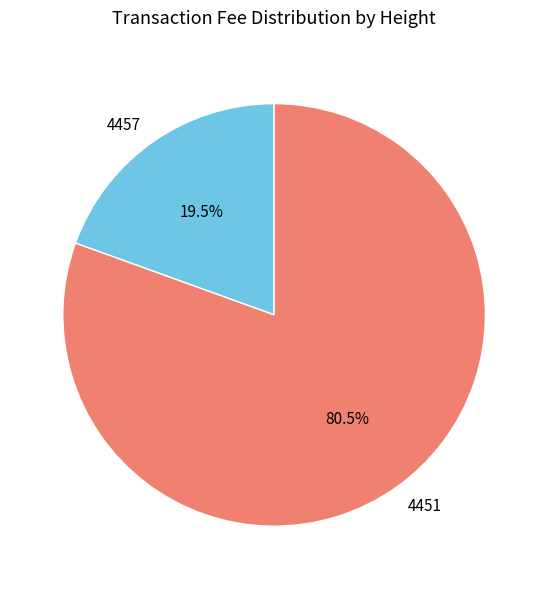

Count the number of slices in the pie.

2